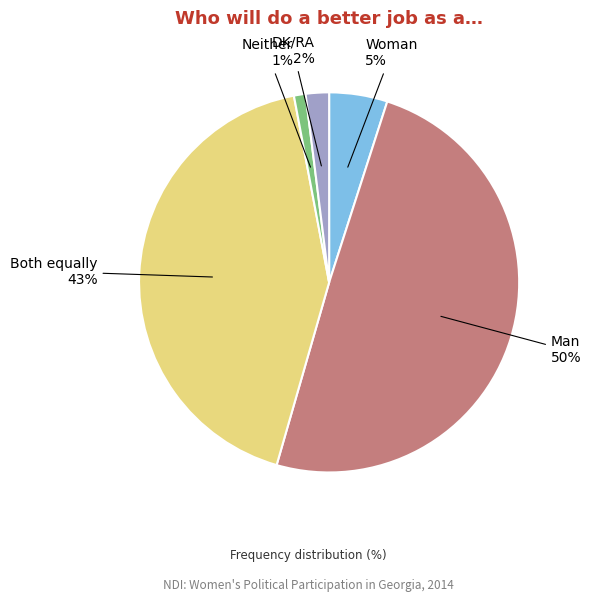

To the nearest percent, what is the average slice percentage?

20%